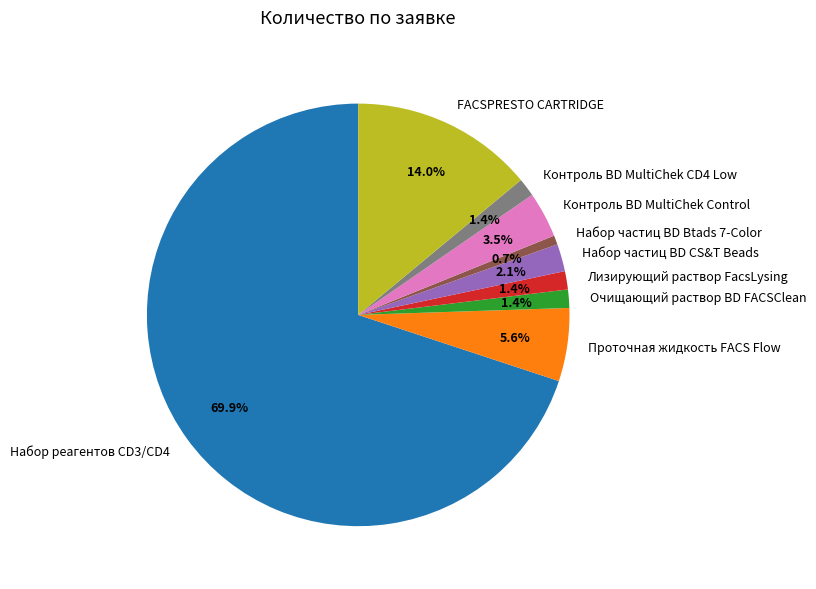

To the nearest percent, what is the difference between the largest and smallest slice percentages?

69%